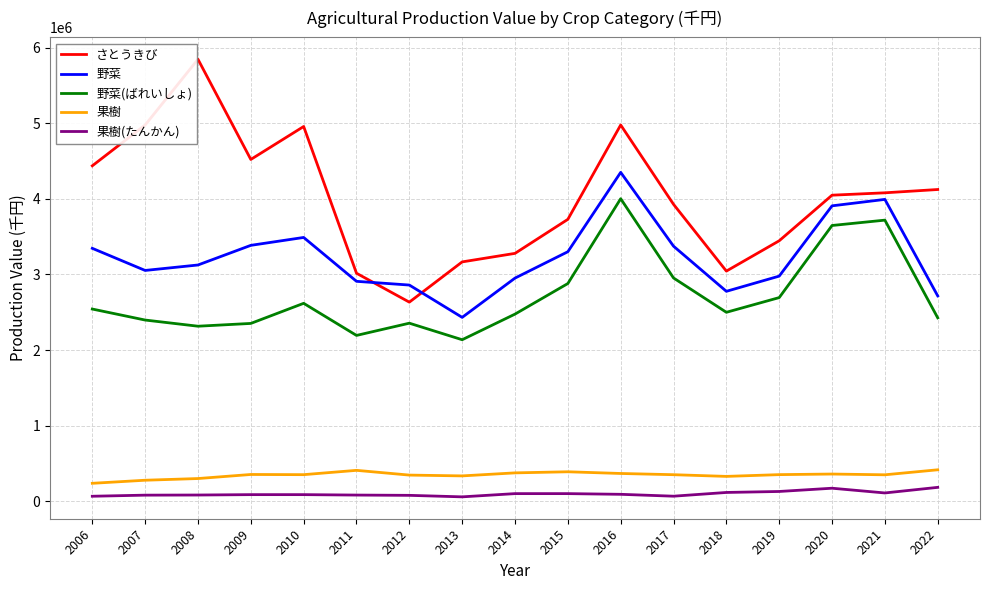

What is the maximum value for さとうきび?

5846441